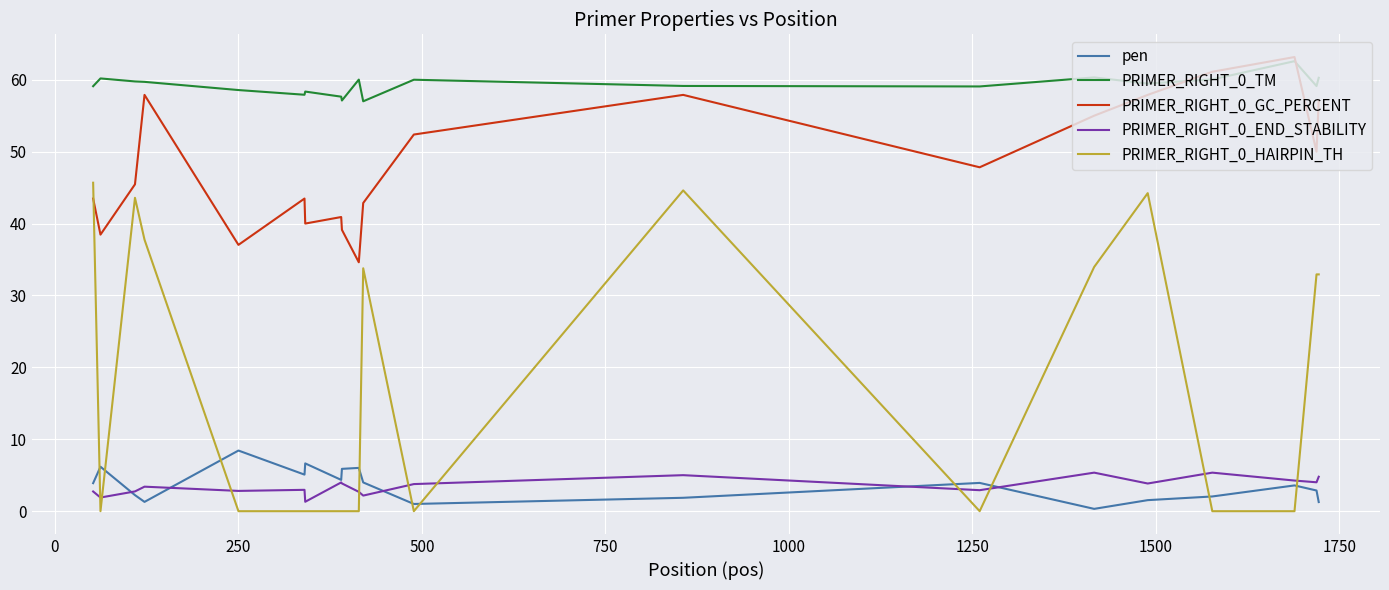

After their last crossing, which series has the higher values: PRIMER_RIGHT_0_HAIRPIN_TH or pen?

PRIMER_RIGHT_0_HAIRPIN_TH